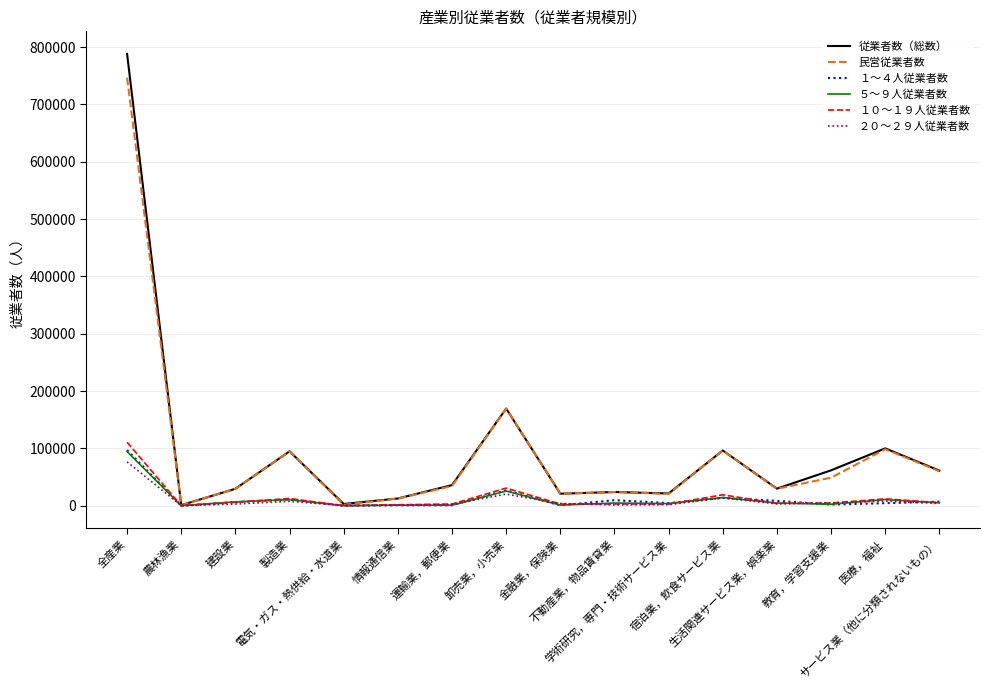

What is the highest value of the 従業者数（総数） series?

788170